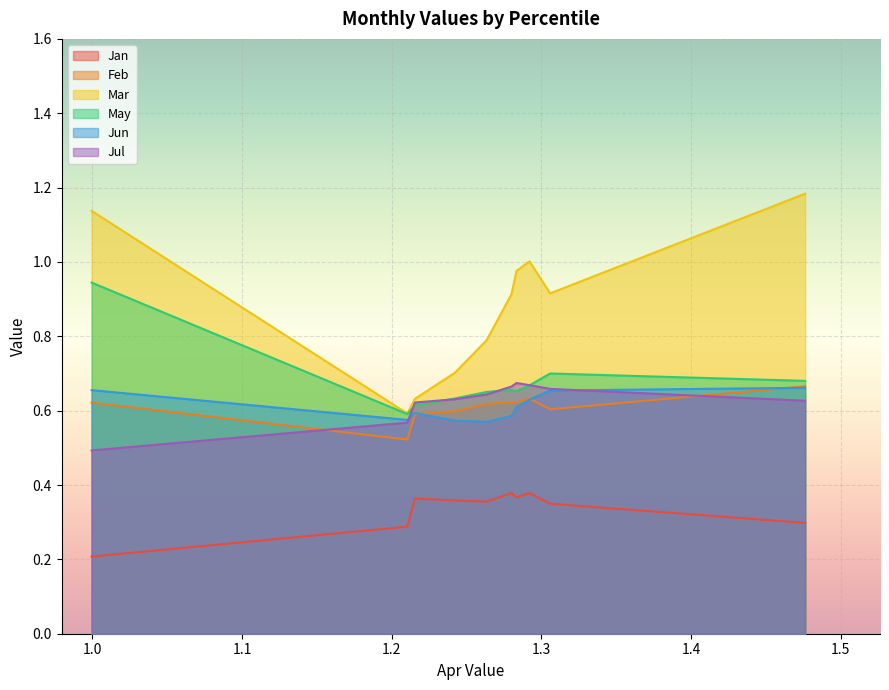

Is it true that Mar equals 1.0 at pct65?

True